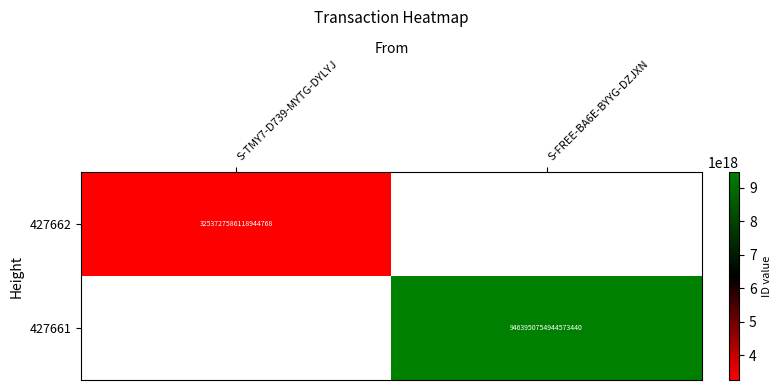

True or false: 427662 has a value of 5370347351344562176.0 at S-TMY7-D739-MYTG-DYLYJ.

False